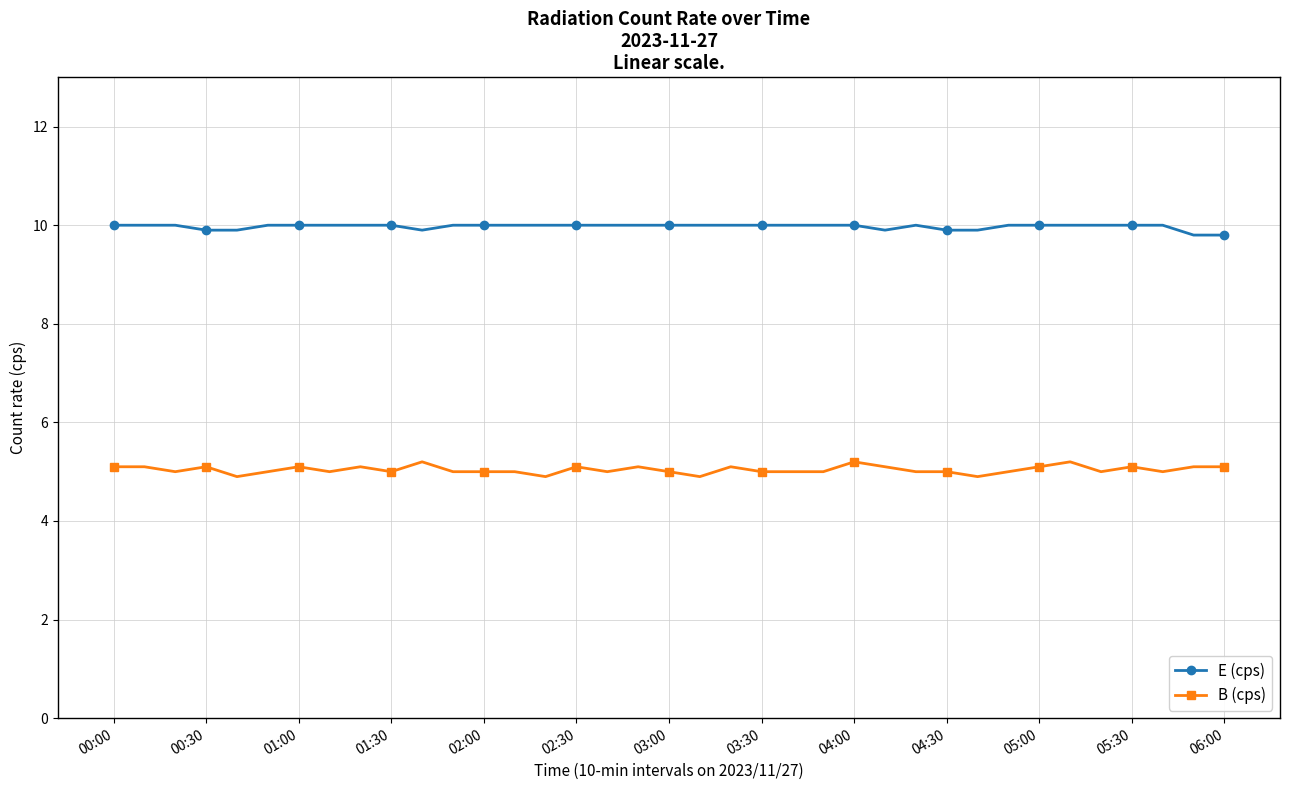

Which series has the largest total across all categories?

E (cps)